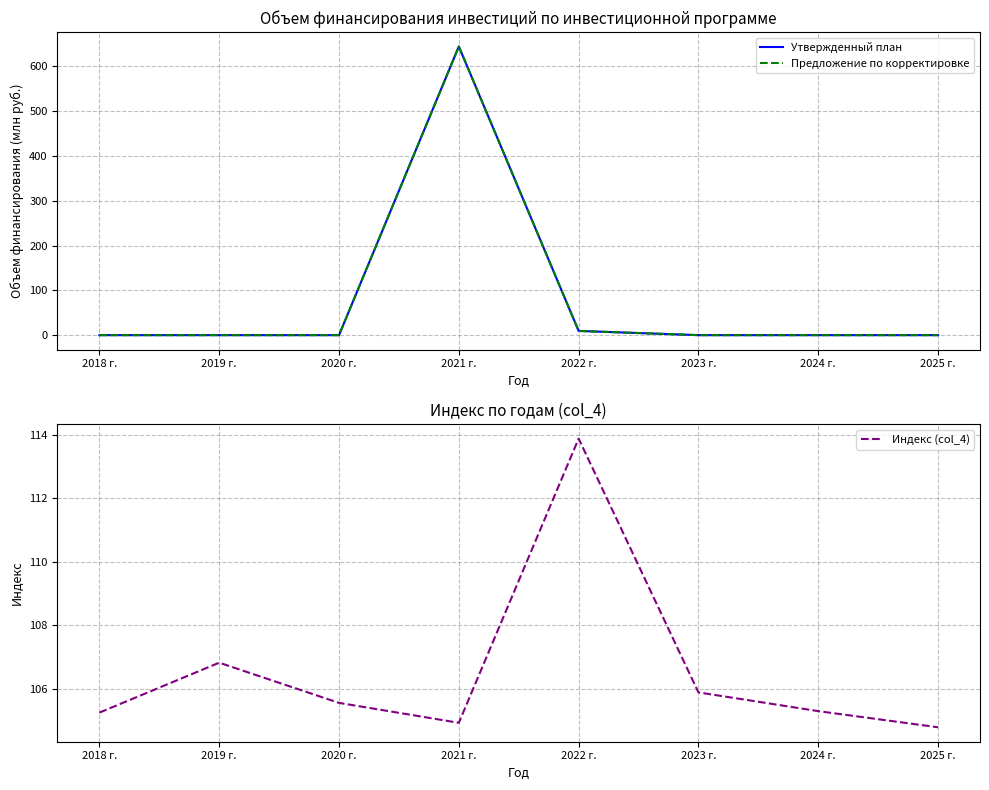

What are all the series names shown in the legend?

Утвержденный план, Предложение по корректировке, Индекс (col_4)